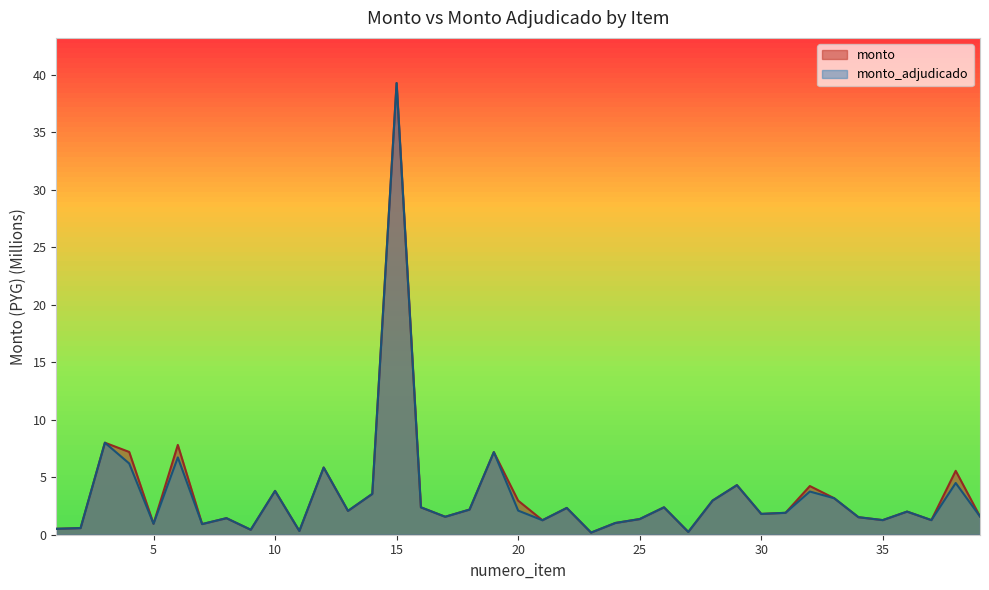

What is the difference between the second highest and second lowest values in the monto series?

7.8